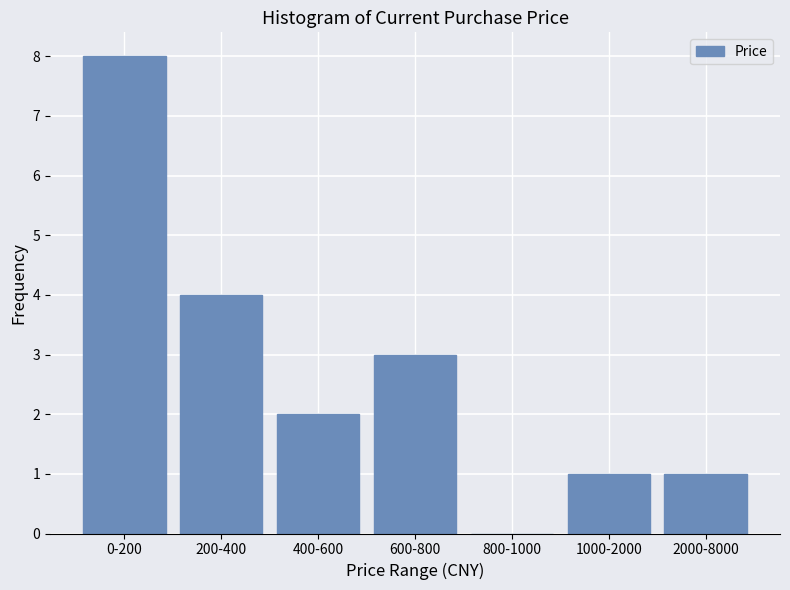

Reading right to left, what are all the values shown in this chart?

2000-8000=1	1000-2000=1	800-1000=0	600-800=3	400-600=2	200-400=4	0-200=8